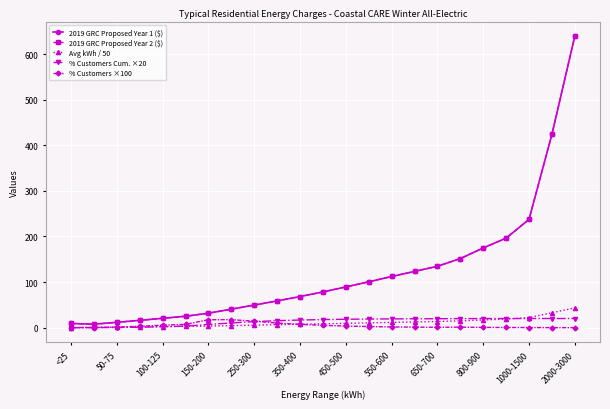

Is this an area chart (filled region under the line)?

No